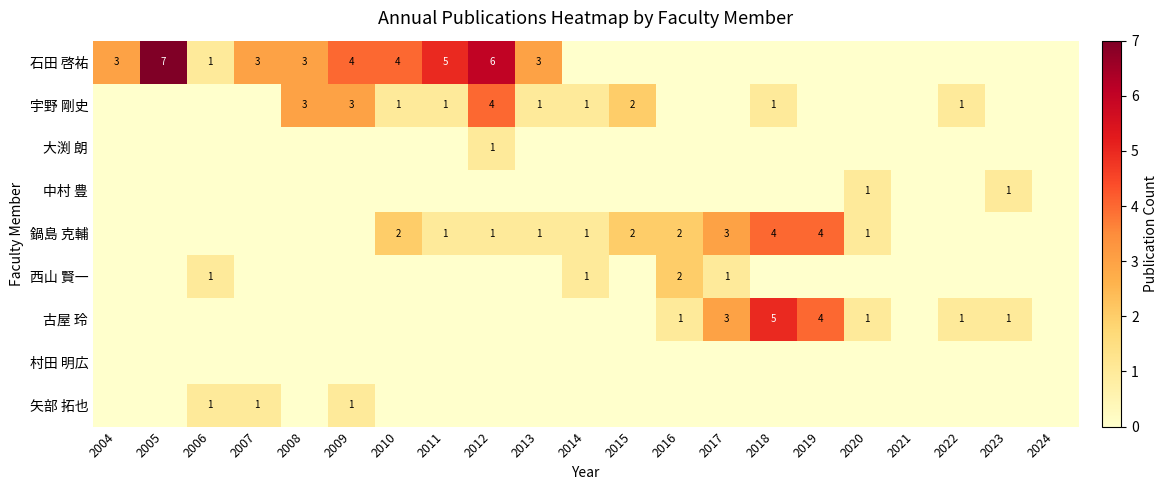

Count the number of categories in the chart.

21